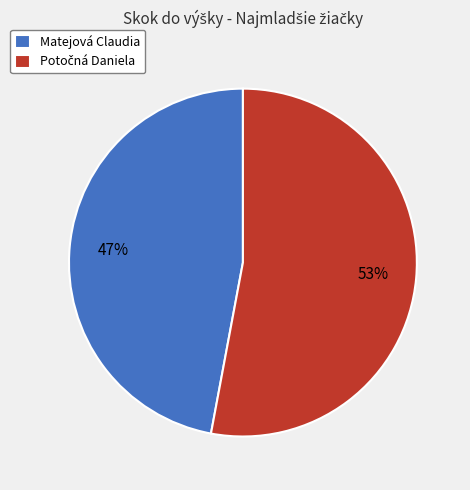

Is there any slice that represents more than half of the pie?

Yes